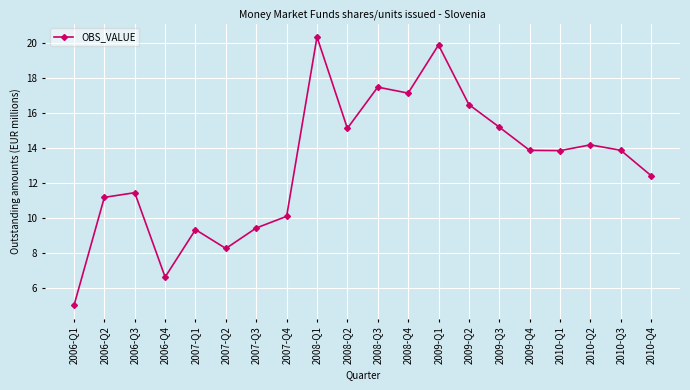

What is the difference between the values at 2007-Q4 and 2006-Q4?

3.5